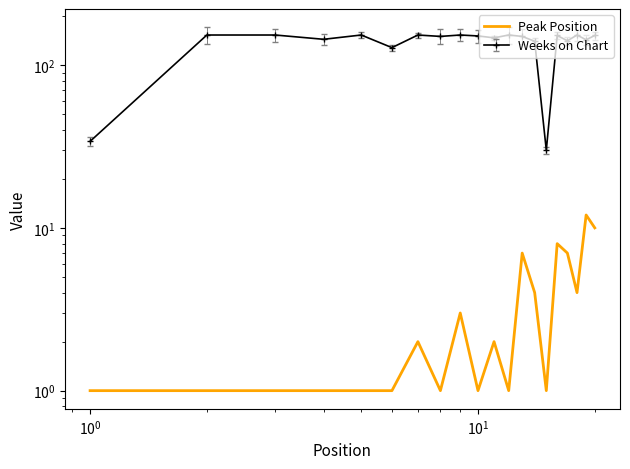

What is the maximum value shown in the chart?

12